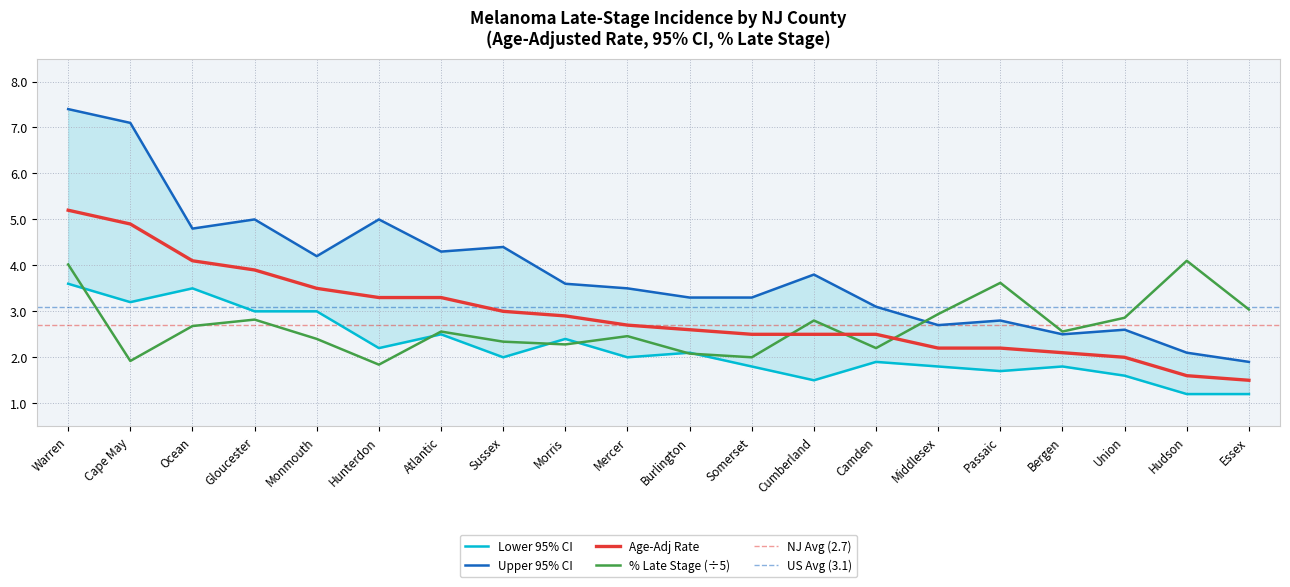

Rank the series at Middlesex from highest to lowest value.

% Late Stage, Upper 95% CI, Age-Adj Rate, Lower 95% CI